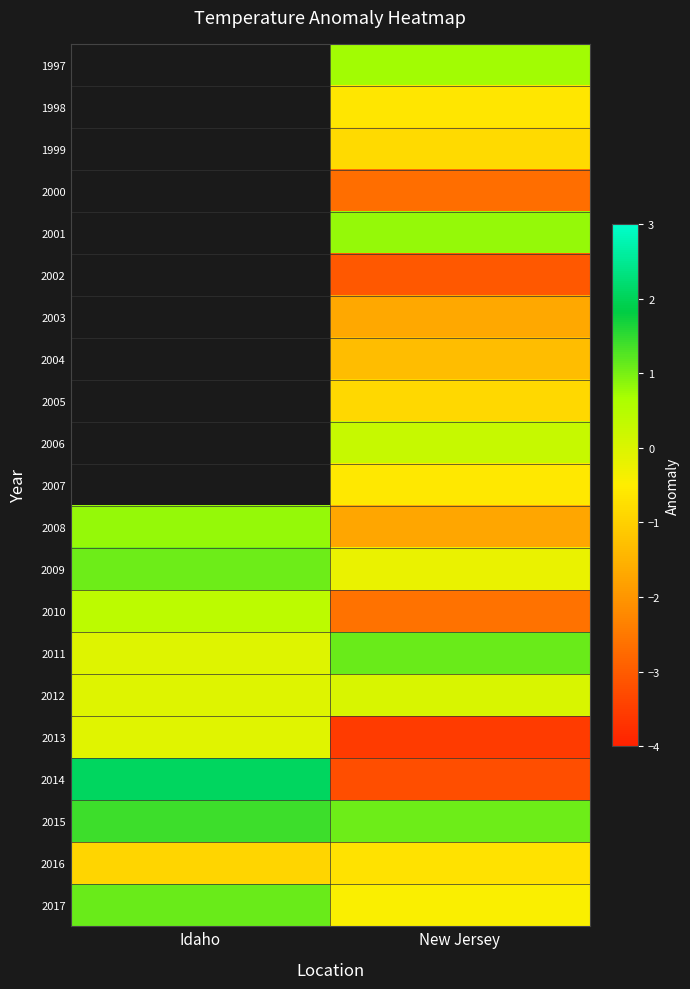

How many categories are shown in the chart?

2